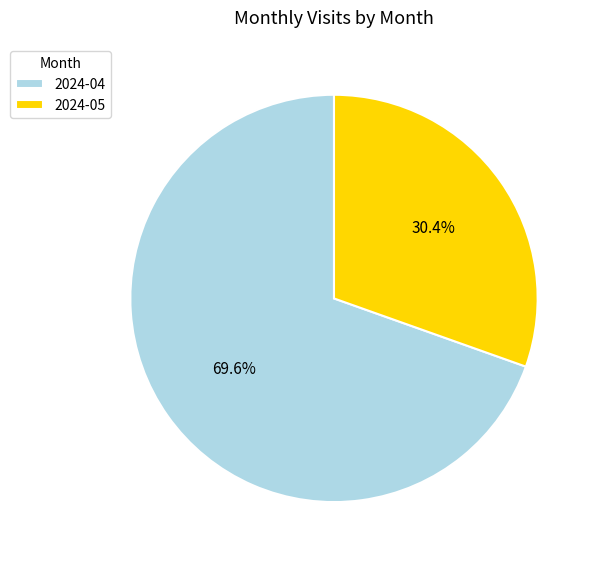

Rank the categories by value from lowest to highest.

2024-05, 2024-04